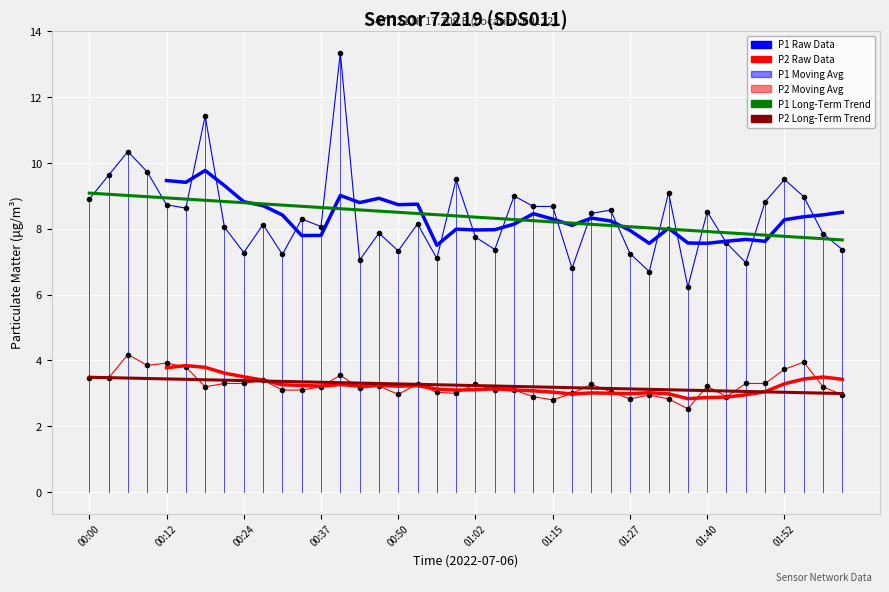

Rank the series at 01:02 from lowest to highest value.

P2 Five-Point Moving Average, P2 Long-Term Trend, P2 Raw Data, P1 Raw Data, P1 Five-Point Moving Average, P1 Long-Term Trend